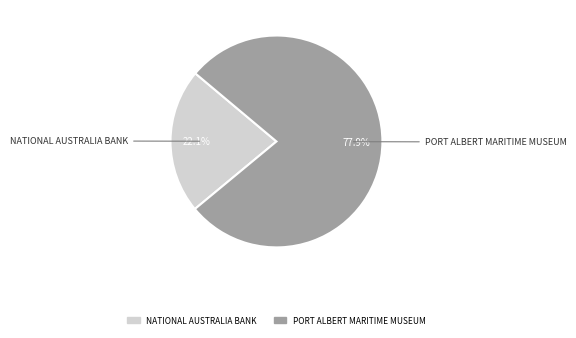

How much of the chart is everything except NATIONAL AUSTRALIA BANK?

77.9%